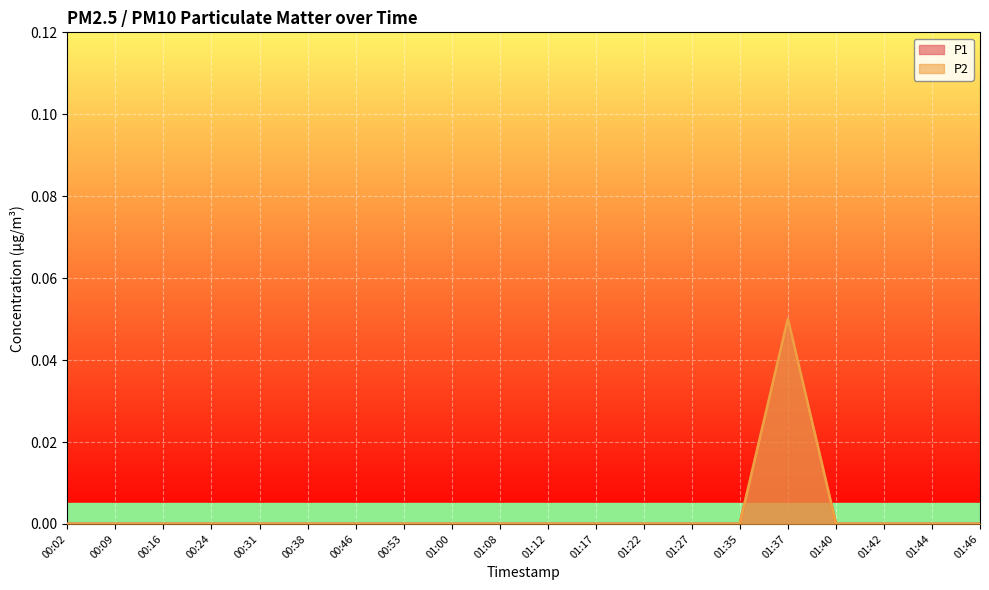

What is the greatest value displayed?

0.1